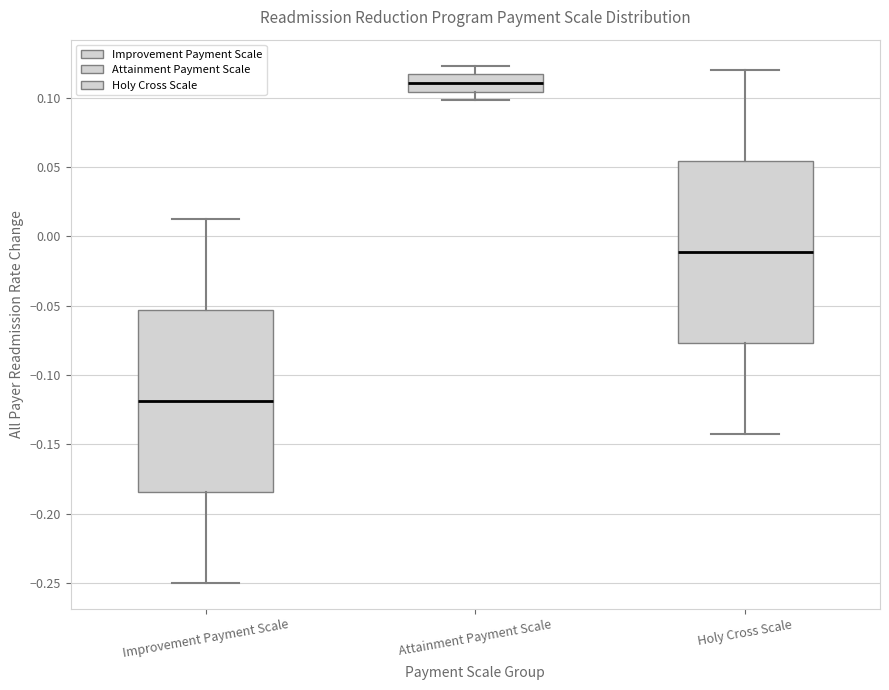

Which box has the highest median line?

Attainment Payment Scale